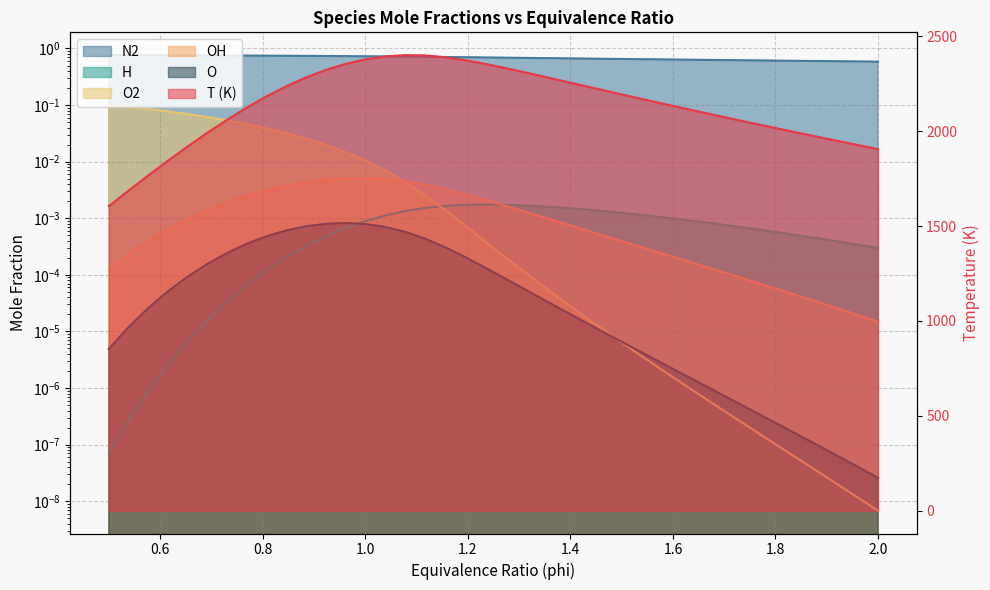

Which has a higher value, 1.8461538461538463 or 0.6538461538461539?

1.8461538461538463